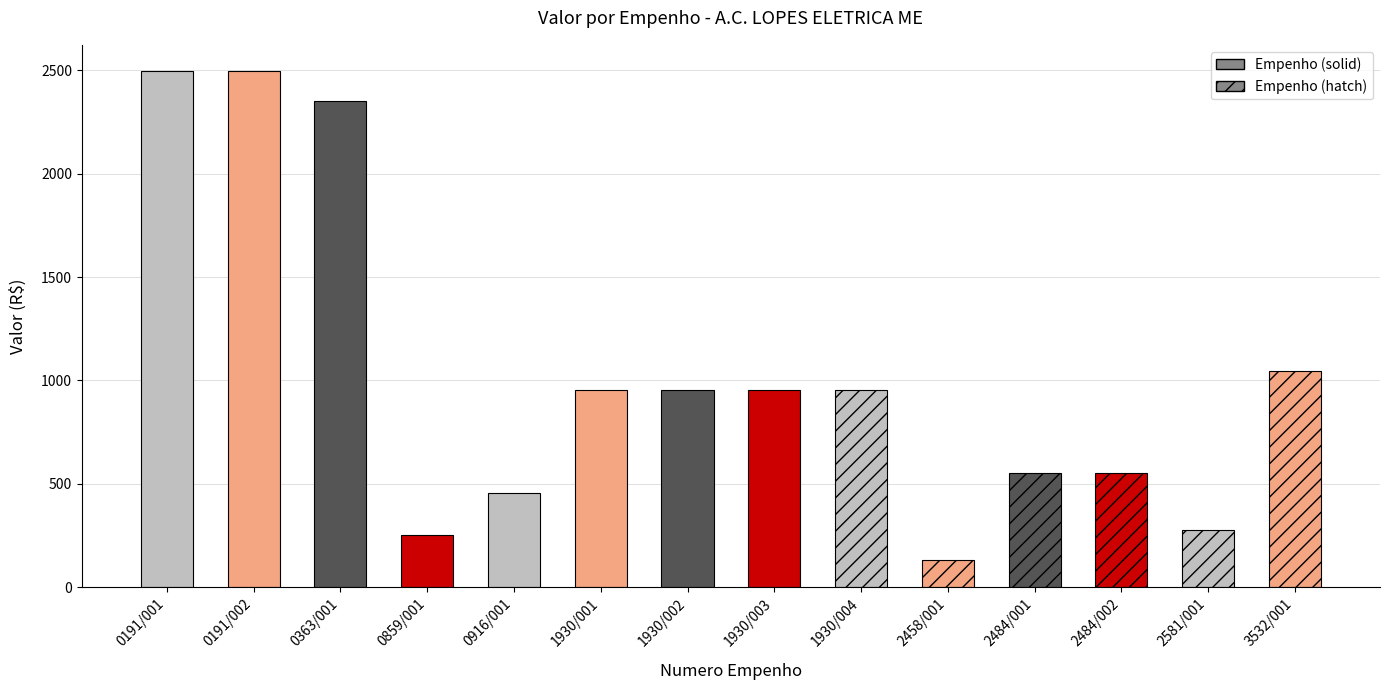

Between 2458/001 and 1930/004, which is larger?

1930/004